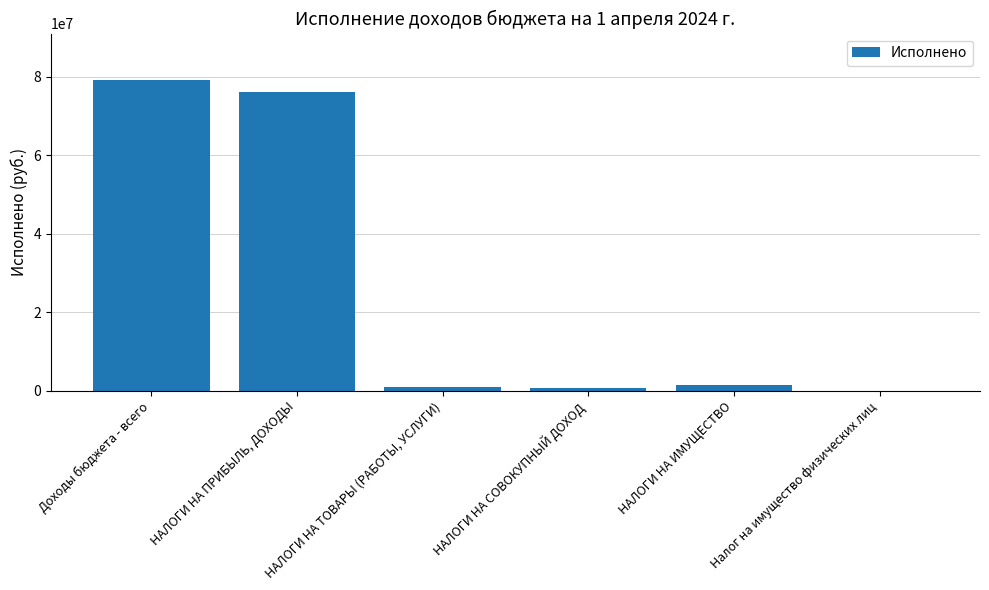

The chart shows a value of 79075818.0 at Доходы бюджета - всего. True or false?

True